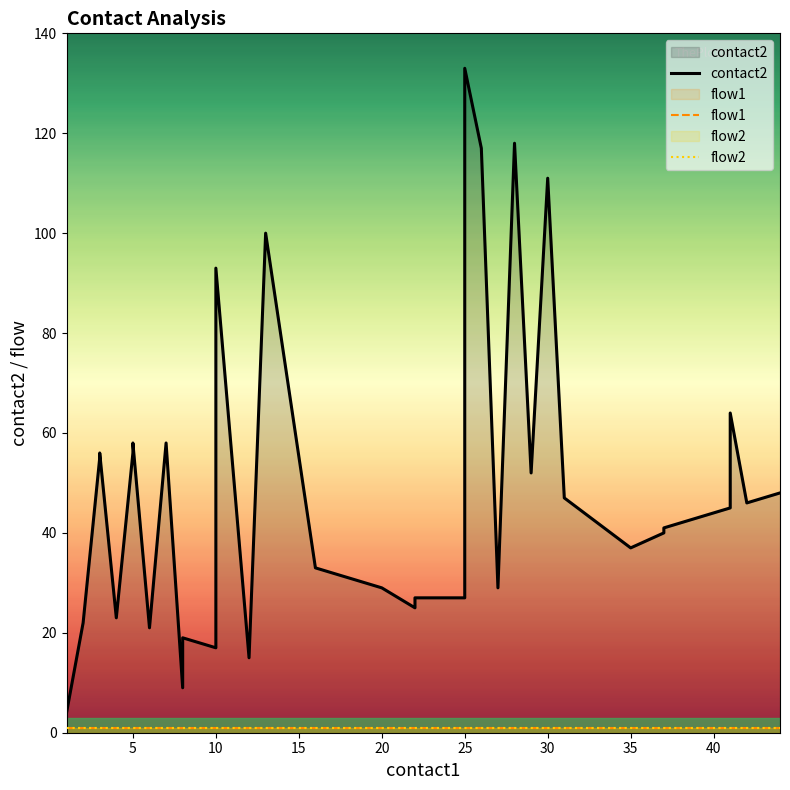

Count the number of data series in this chart.

3